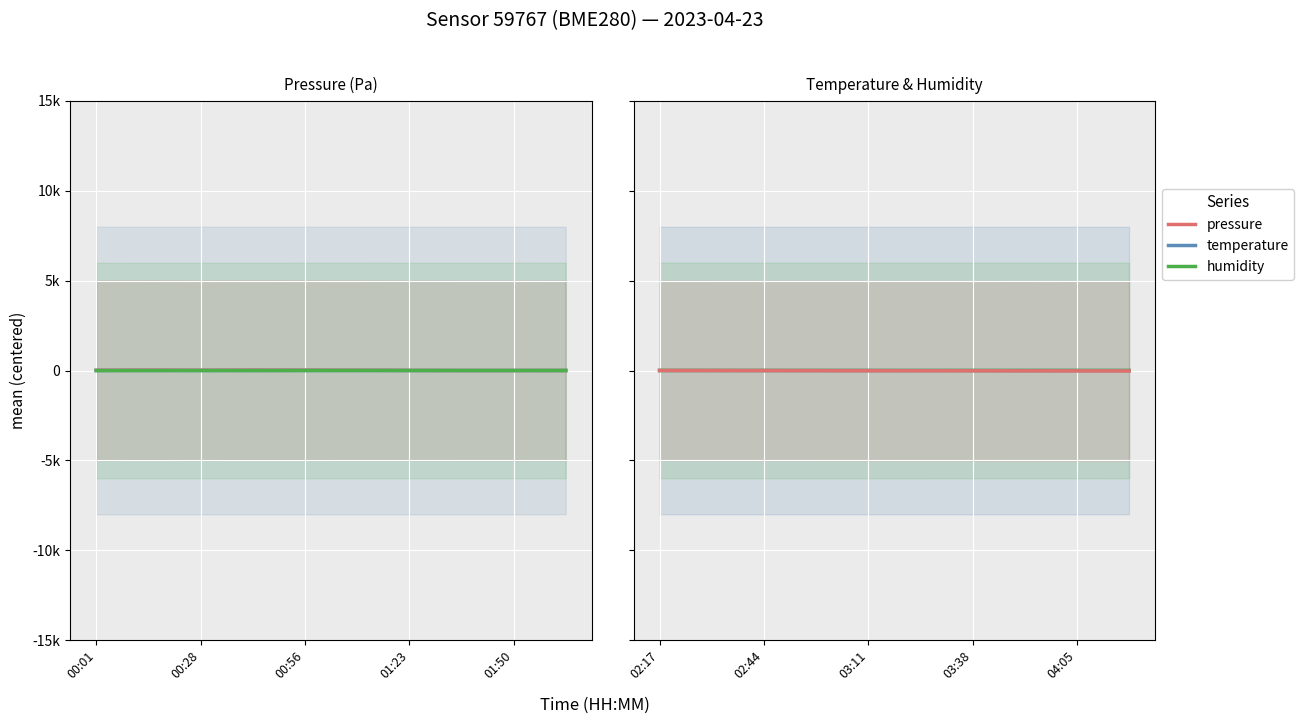

What is the difference between the maximum and second lowest values in the temperature series?

0.4